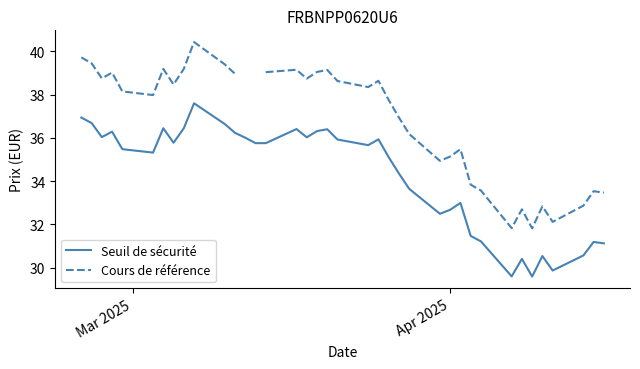

What is the minimum value for Seuil de sécurité?

29.6